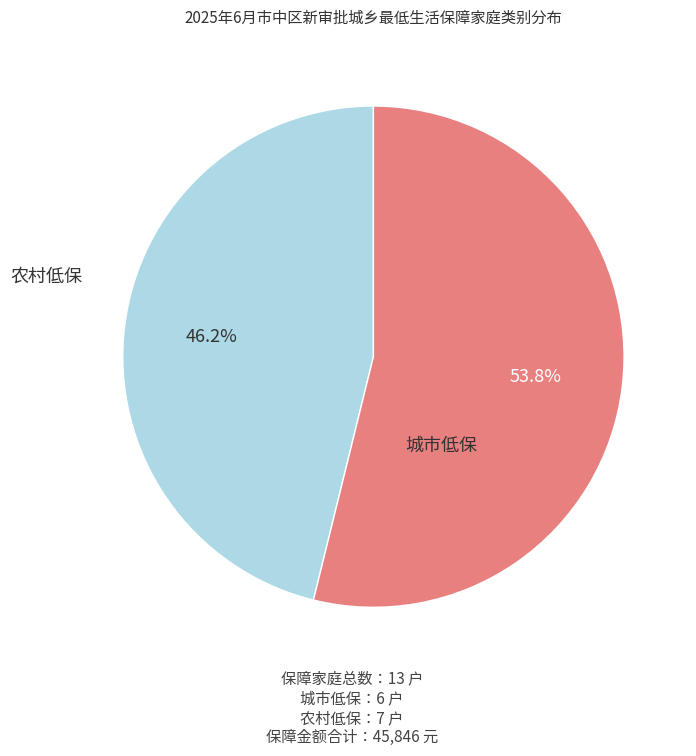

How many slices are in this pie chart?

2